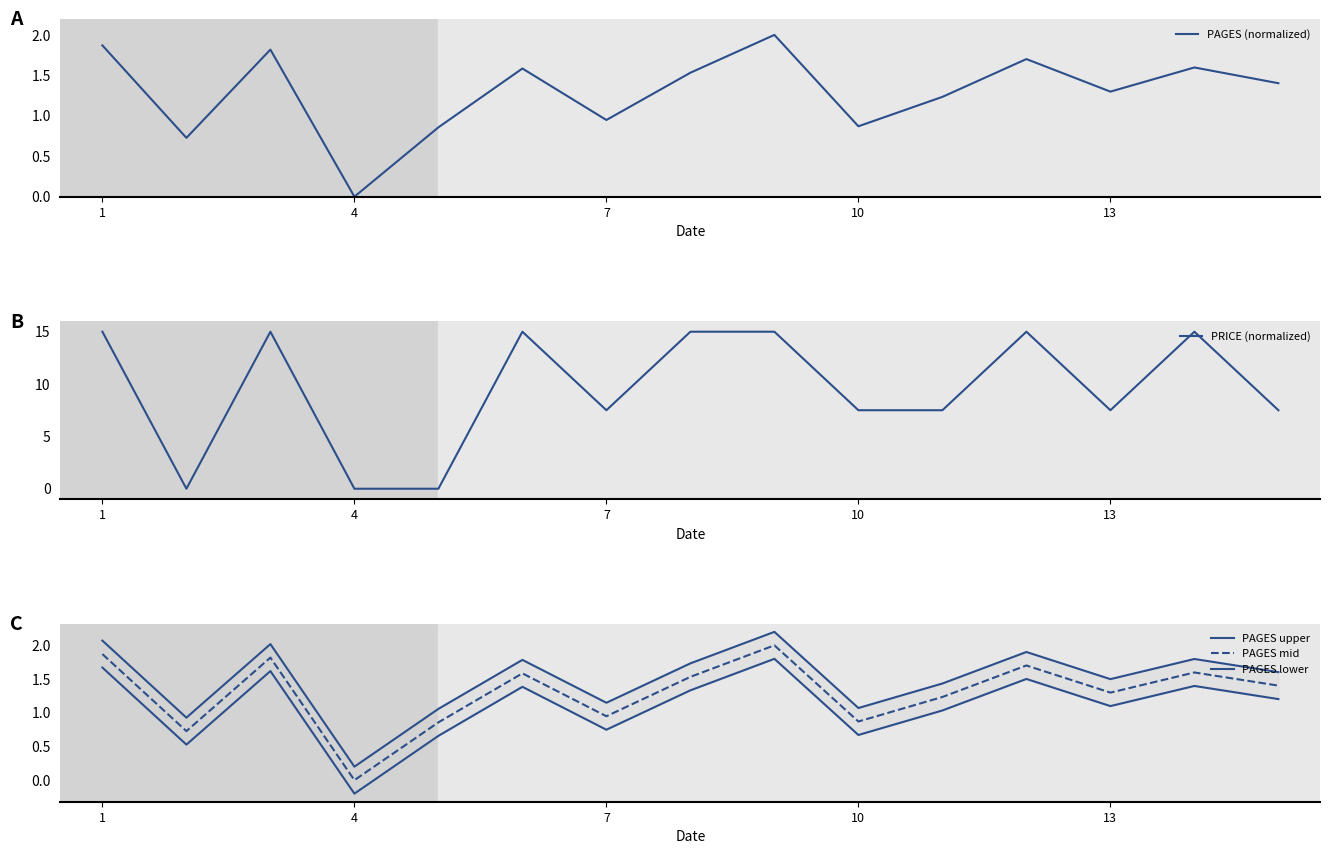

How many values in PAGES lower are above zero?

14